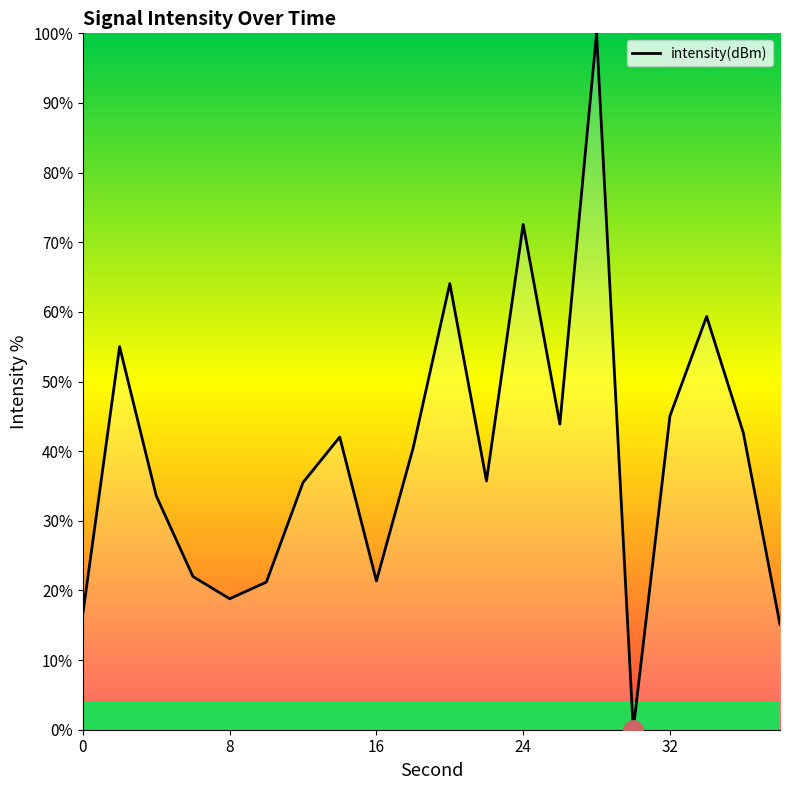

Does the chart have visible grid lines?

No